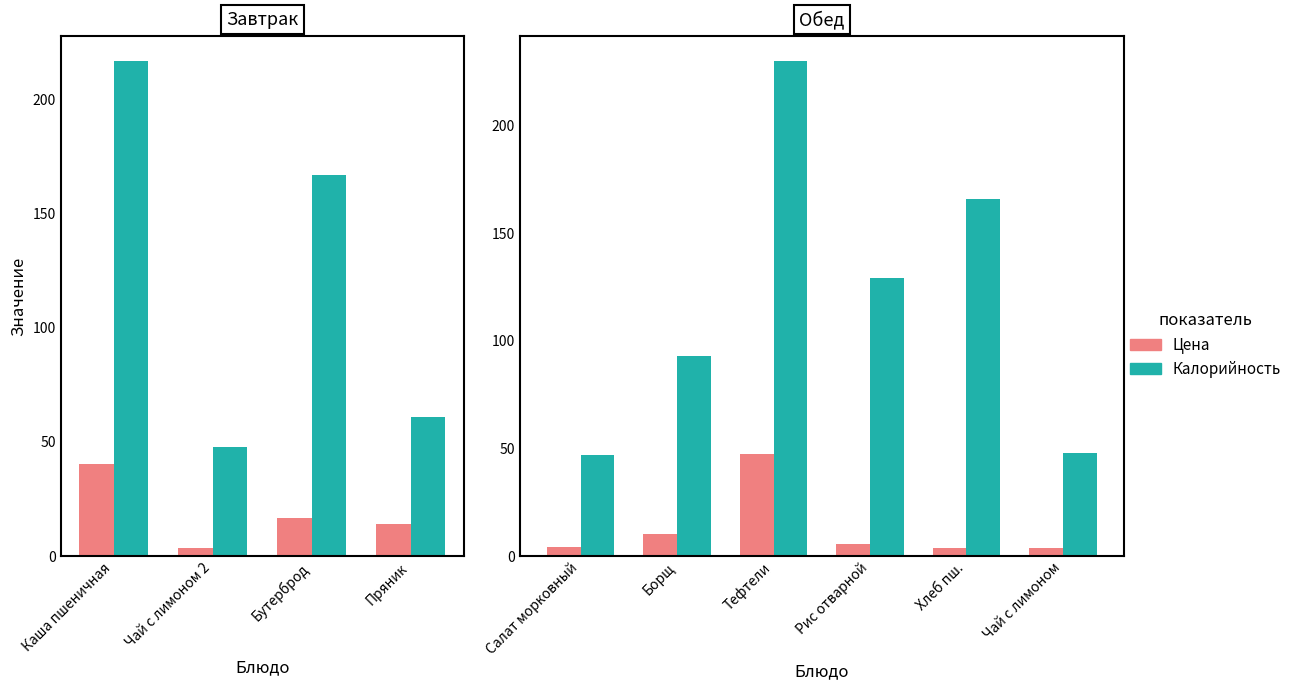

Is the value of Цена at Чай с лимоном greater than the value of Калорийность at Хлеб пш.?

No